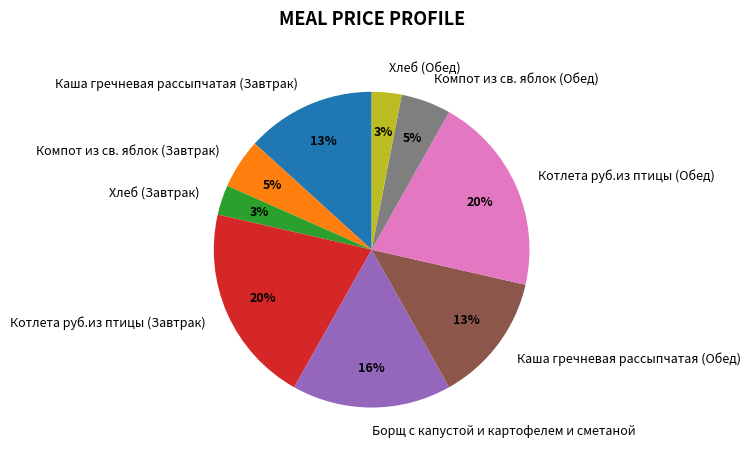

Between Каша гречневая рассыпчатая (Обед) and Хлеб (Обед), which is larger?

Каша гречневая рассыпчатая (Обед)